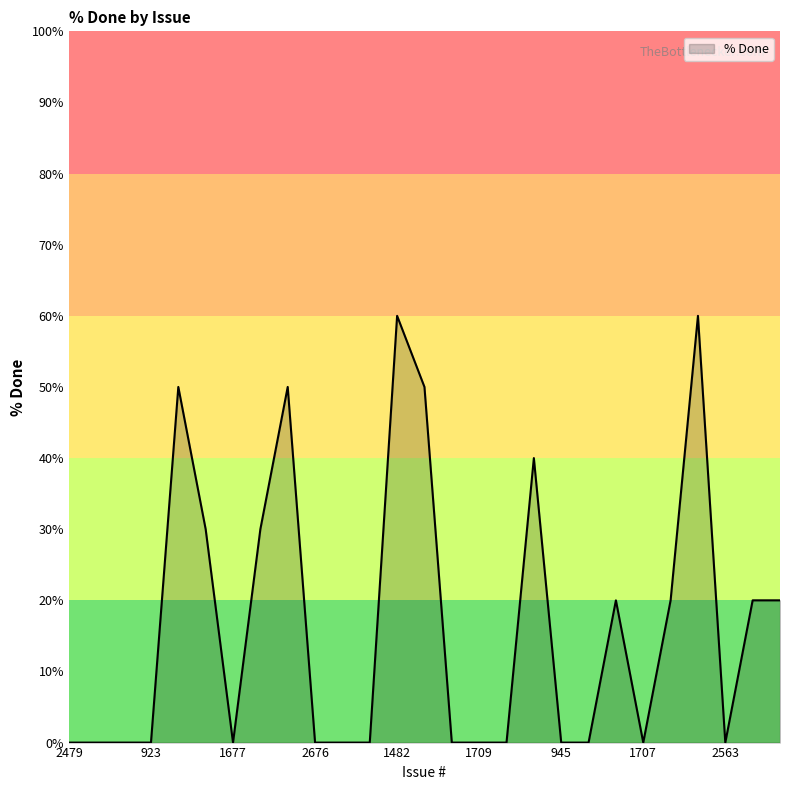

What is the average value?

17